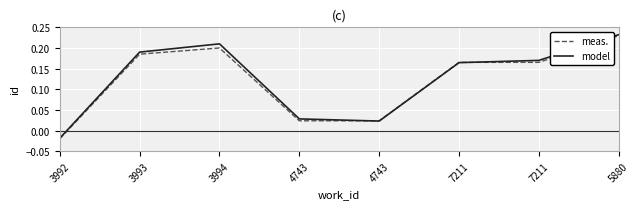

Rank the series by their average value, from highest to lowest.

model, meas.